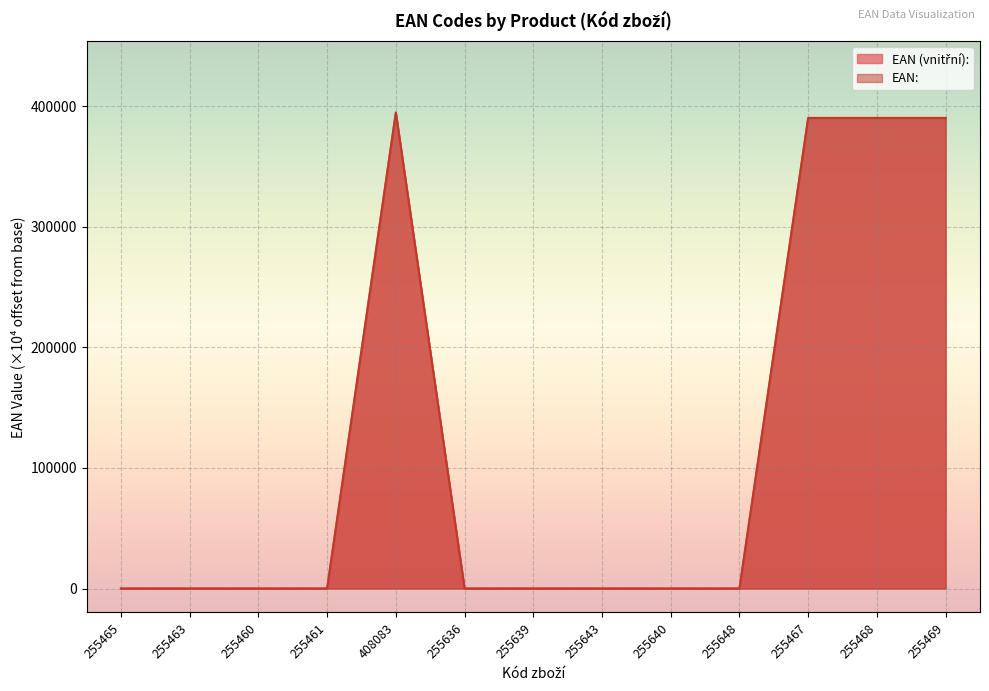

What is the difference between the highest and lowest values at 408083?

0.1